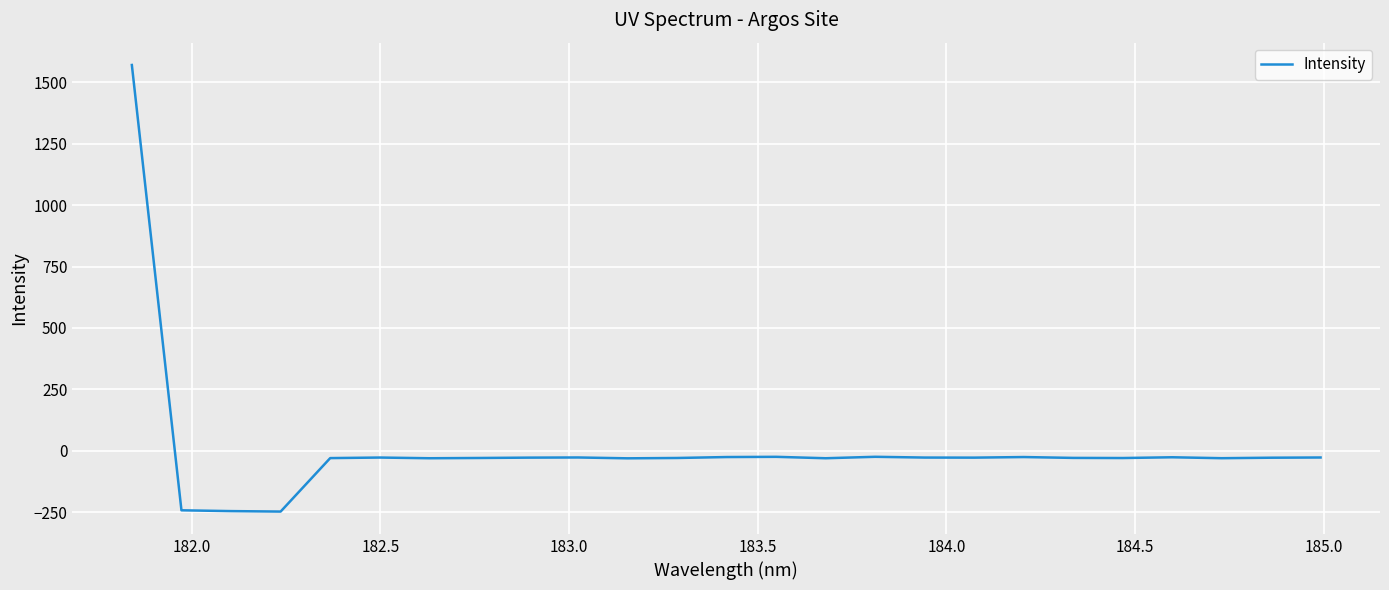

What is the difference between the maximum and minimum values?

1817.9